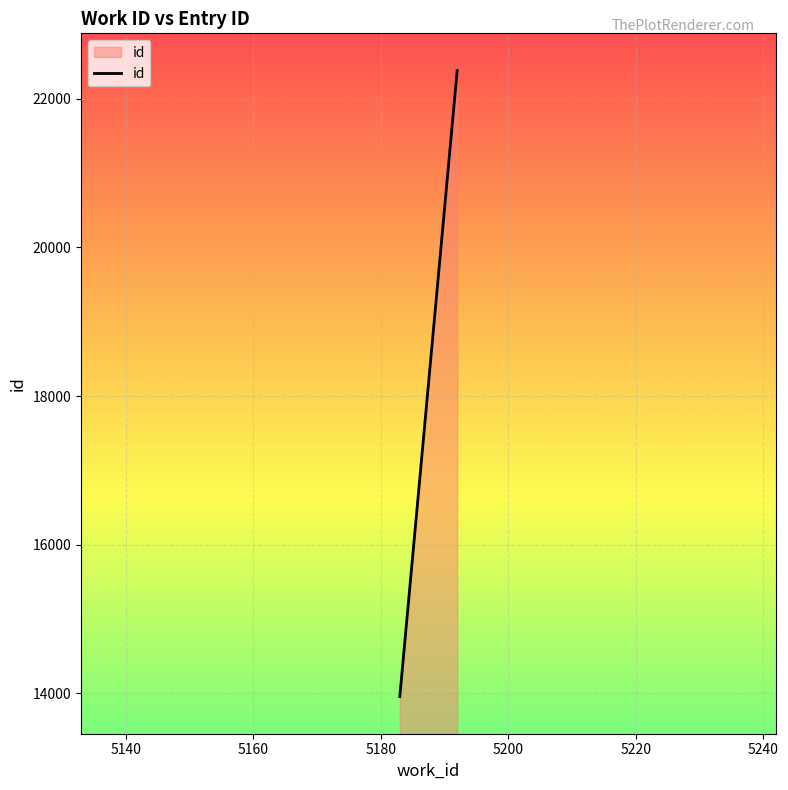

What is the minimum value shown in the chart?

13955